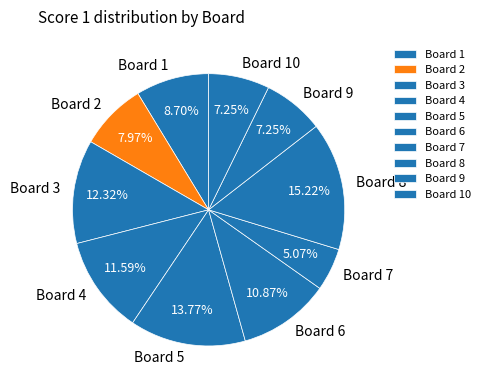

Combined, do Board 9 and Board 3 account for over 50%?

No